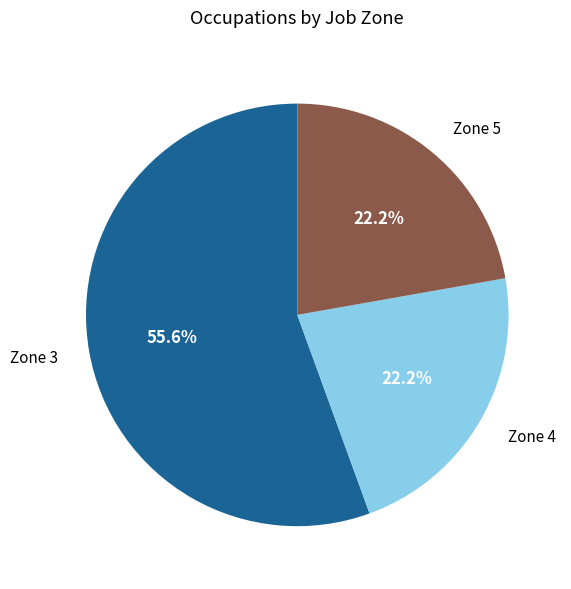

Is there any slice that represents more than half of the pie?

Yes